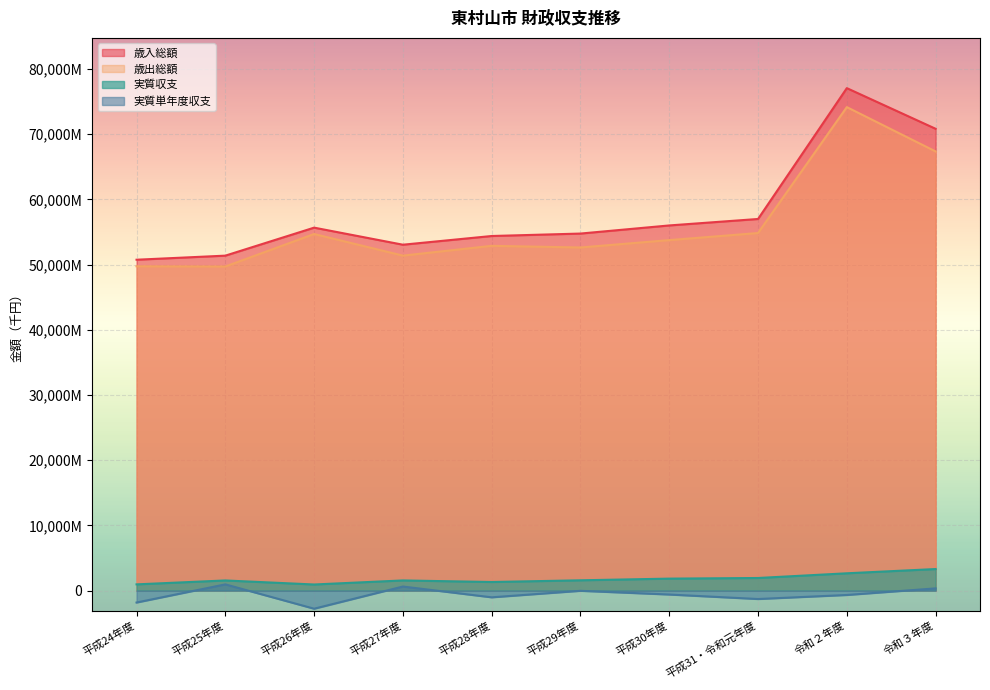

What are all the series names shown in the legend?

歳入総額, 歳出総額, 実質収支, 実質単年度収支